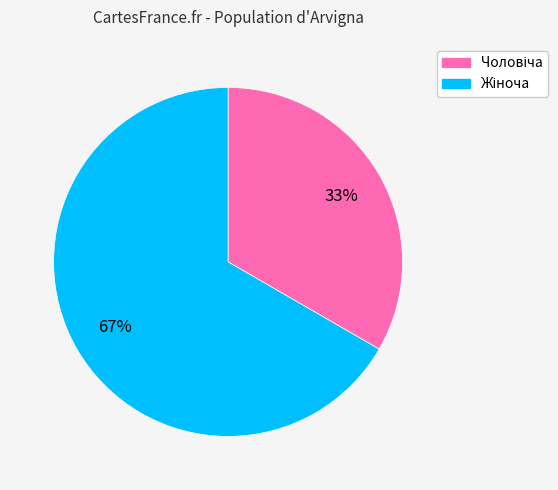

Is there any slice that represents more than half of the pie?

Yes